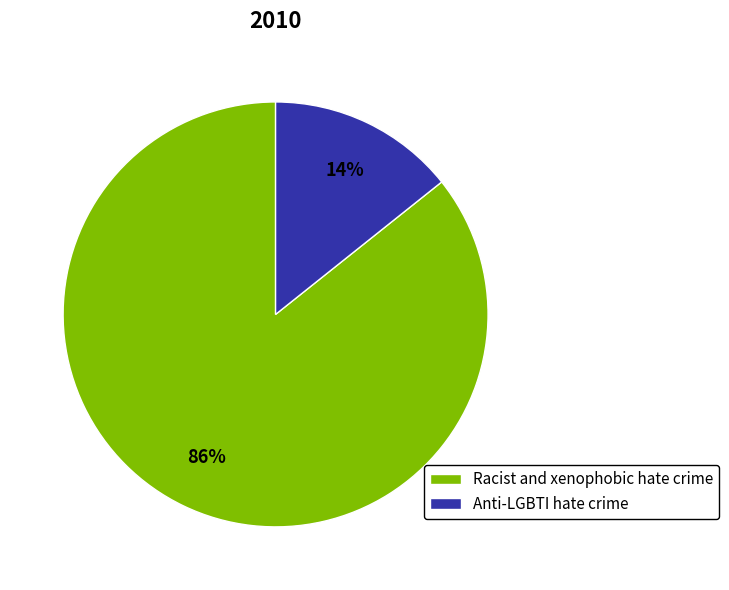

What percentage is the Anti-LGBTI hate crime slice, to the nearest percent?

14%